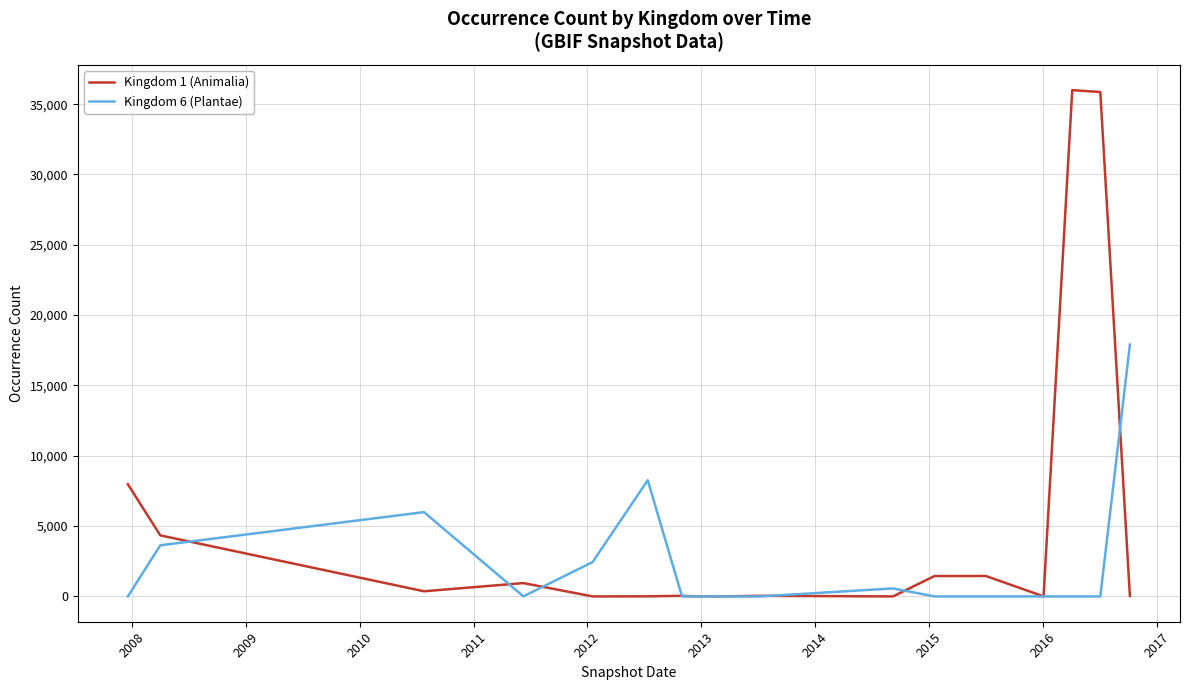

Which series has the largest range (max minus min)?

Kingdom 1 (Animalia)